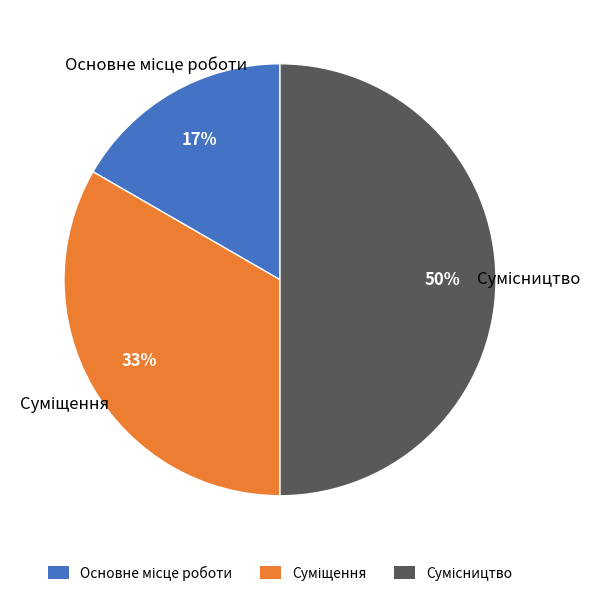

To the nearest percent, what is the average slice percentage?

33%